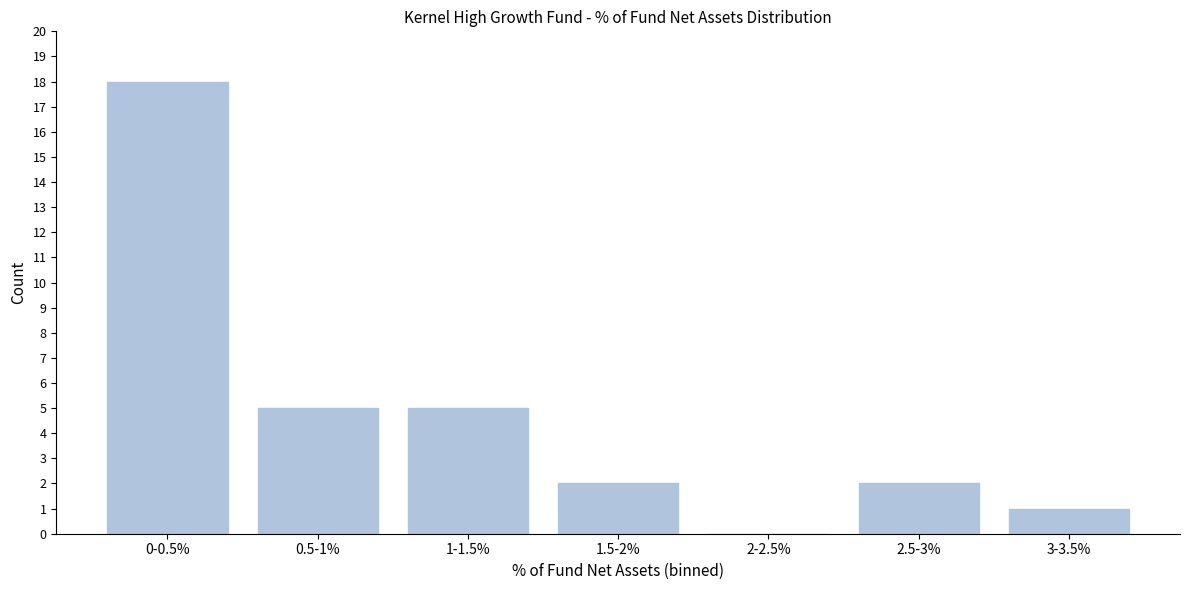

Reading left to right, extract all data points from this chart.

0-0.5%=18	0.5-1%=5	1-1.5%=5	1.5-2%=2	2-2.5%=0	2.5-3%=2	3-3.5%=1